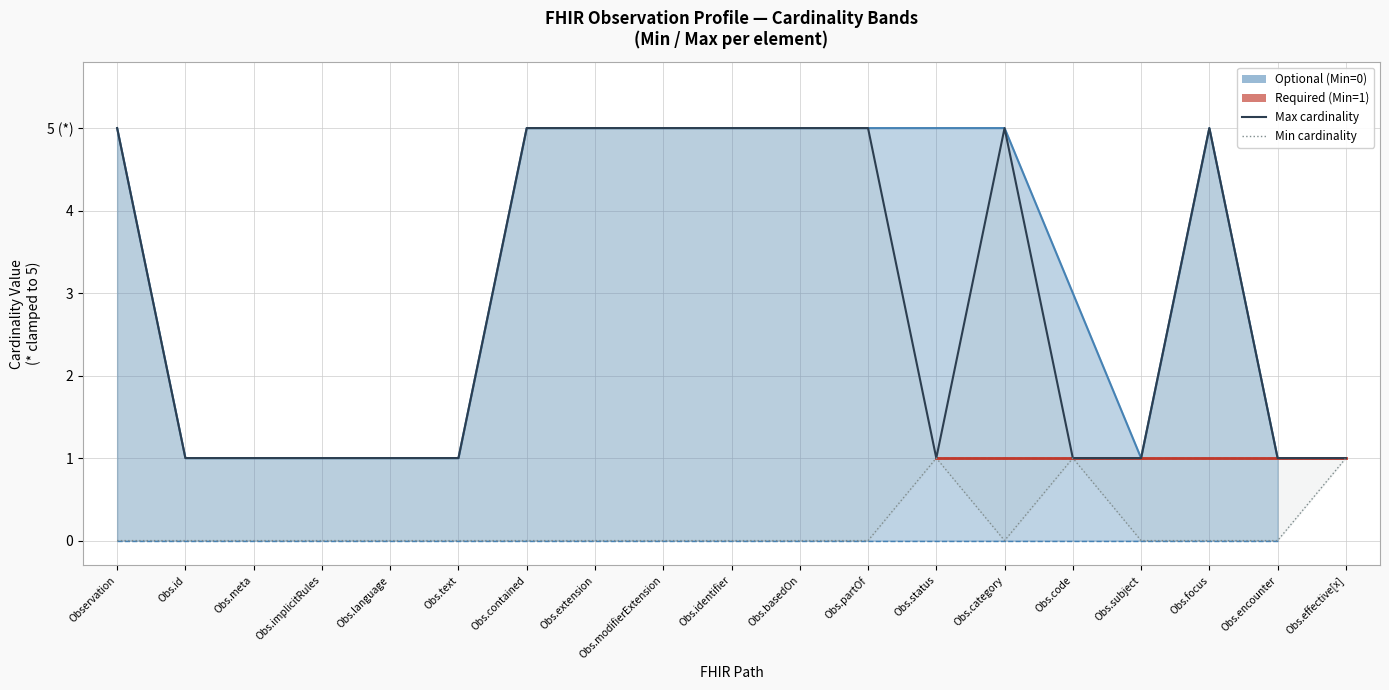

Is it true that Max cardinality (clamped) equals 3 at Observation?

False